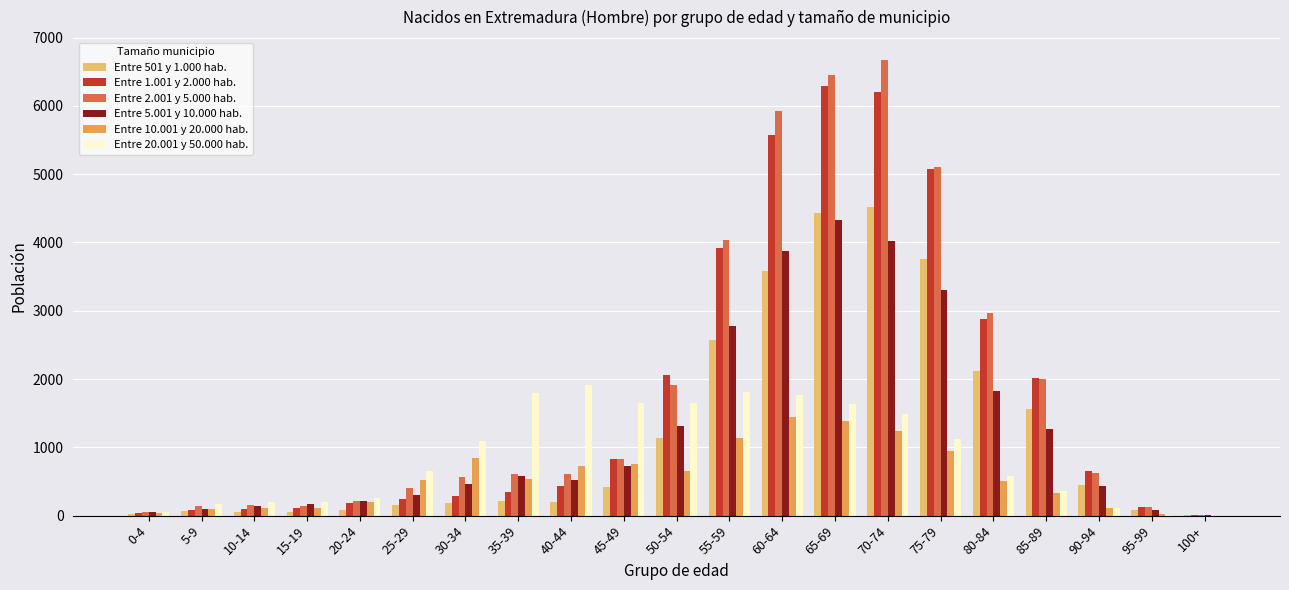

How many data points does each series have?

21